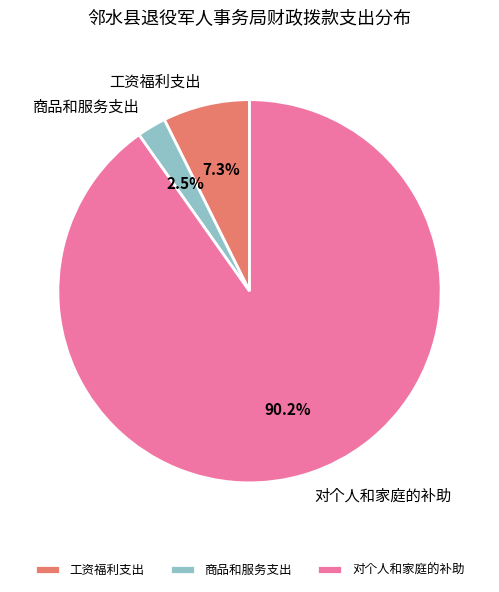

How many slices are in this pie chart?

3